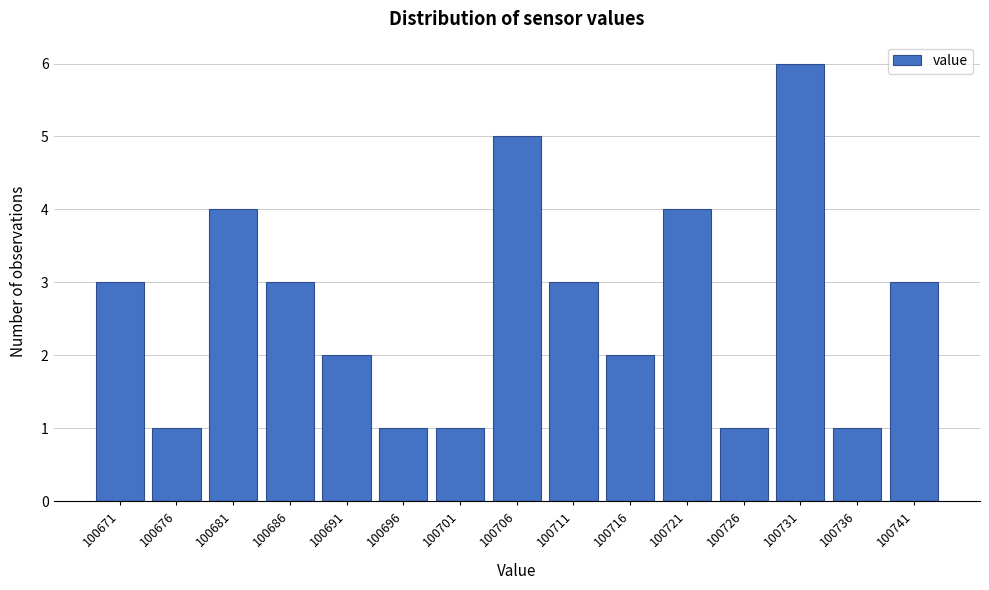

Reading left to right, transcribe all the data shown in this chart.

100671=3	100676=1	100681=4	100686=3	100691=2	100696=1	100701=1	100706=5	100711=3	100716=2	100721=4	100726=1	100731=6	100736=1	100741=3